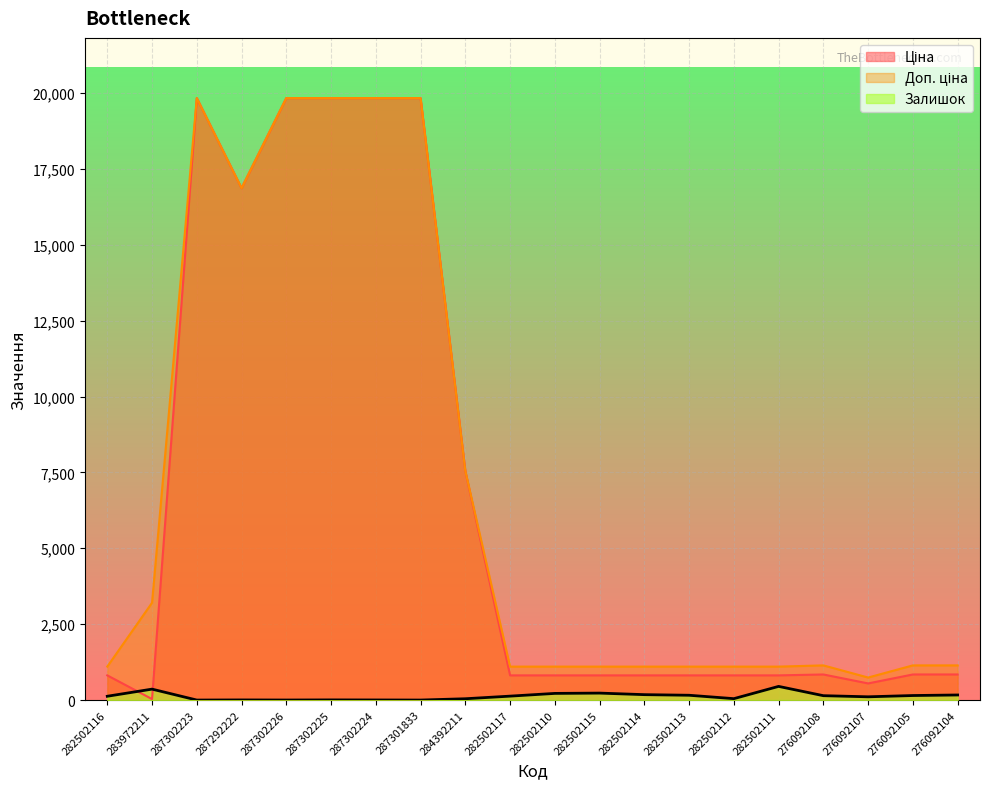

Where is Ціна nearest to the value 9931?

284392211